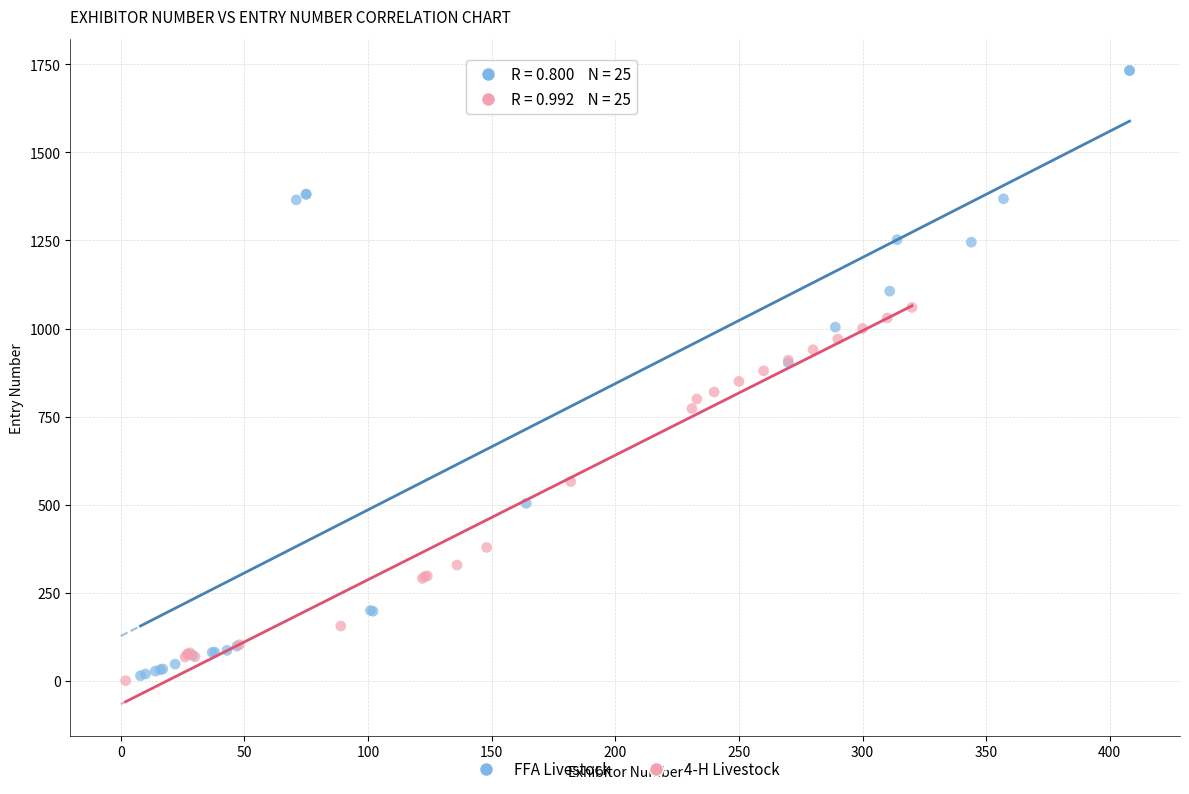

Which series has the largest Y range (max minus min)?

FFA Livestock